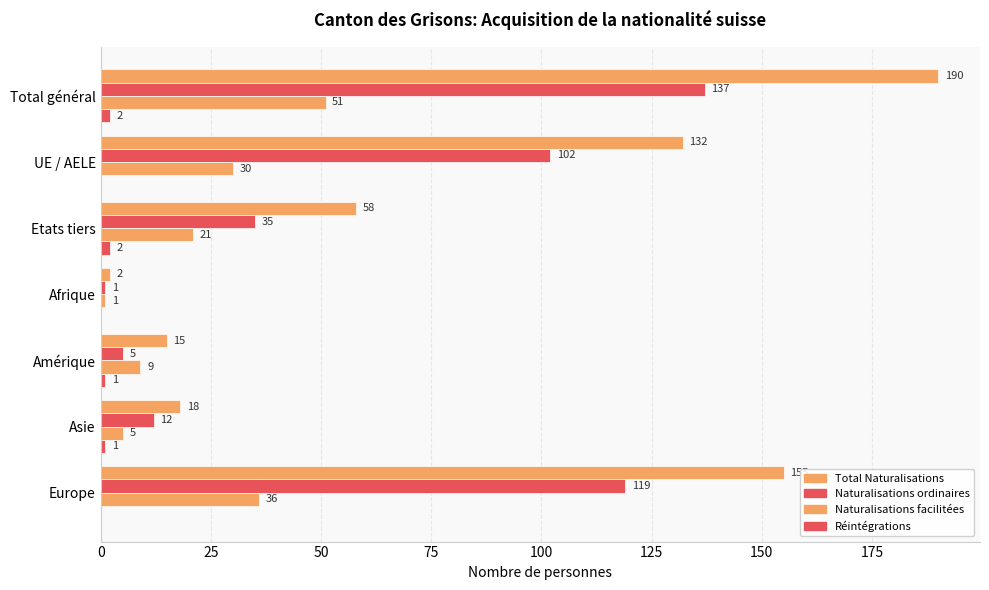

Count the number of categories in the chart.

7